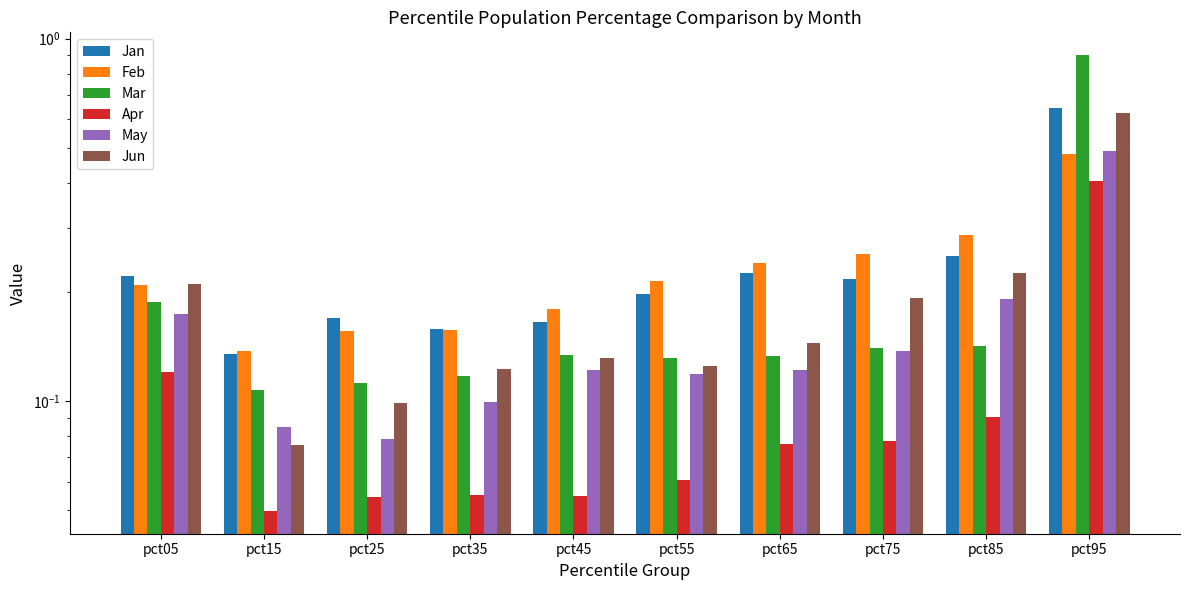

What is the value of the Apr bar at the 4th from the left?

0.1